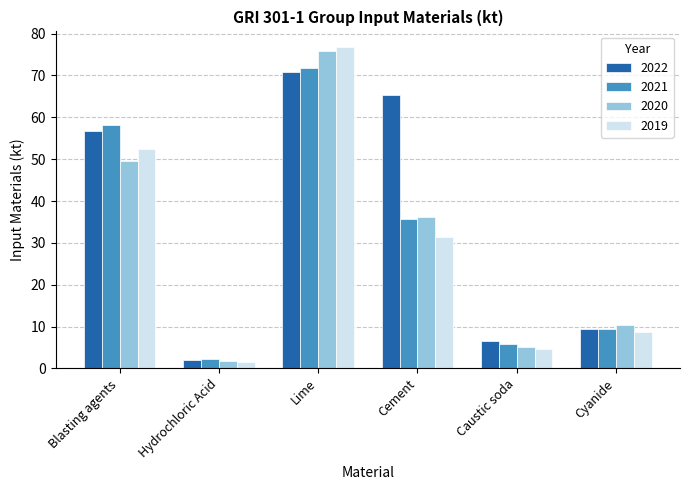

What is the approximate value of 2020 at Hydrochloric Acid?

1.8